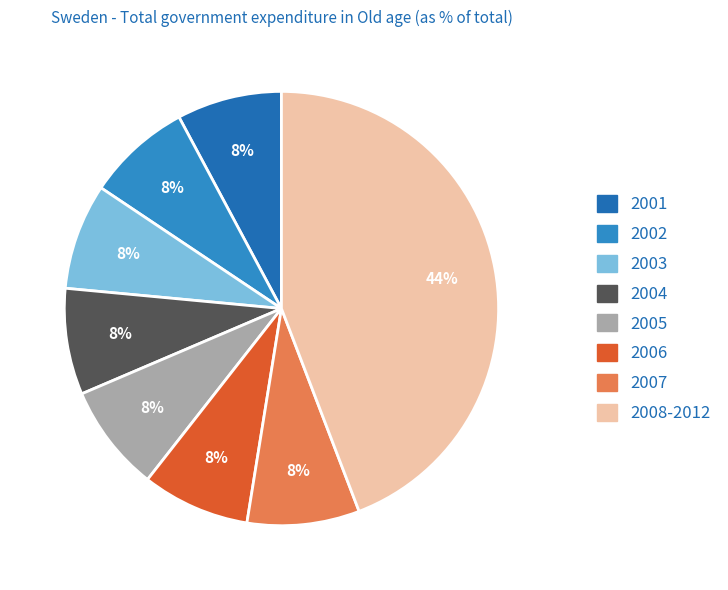

Does any single category account for the majority?

No